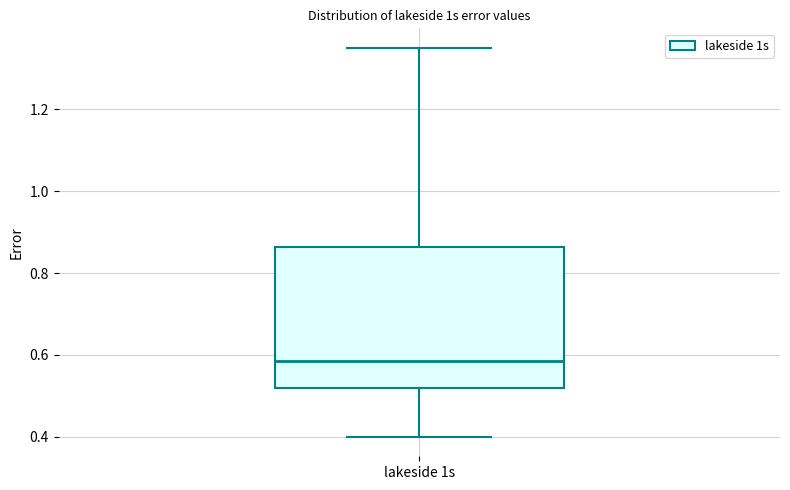

Where does the median line of the box for lakeside 1s sit on the y-axis? The values are not printed on the chart, so give them approximately, as read against the axis.

0.58